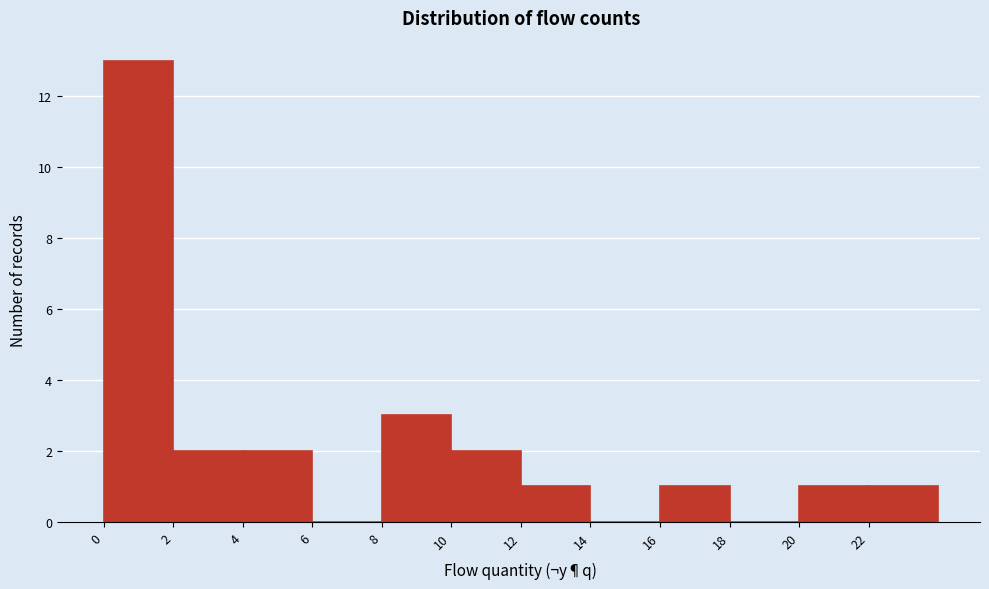

Reading left to right, list every bar in this chart as the range it spans on the x-axis followed by its height. The values are not printed on the chart, so give them approximately, as read against the axis.

0 to 2: 13
2 to 4: 2
4 to 6: 2
6 to 8: 0
8 to 10: 3
10 to 12: 2
12 to 14: 1
14 to 16: 0
16 to 18: 1
18 to 20: 0
20 to 22: 1
22 to 24: 1